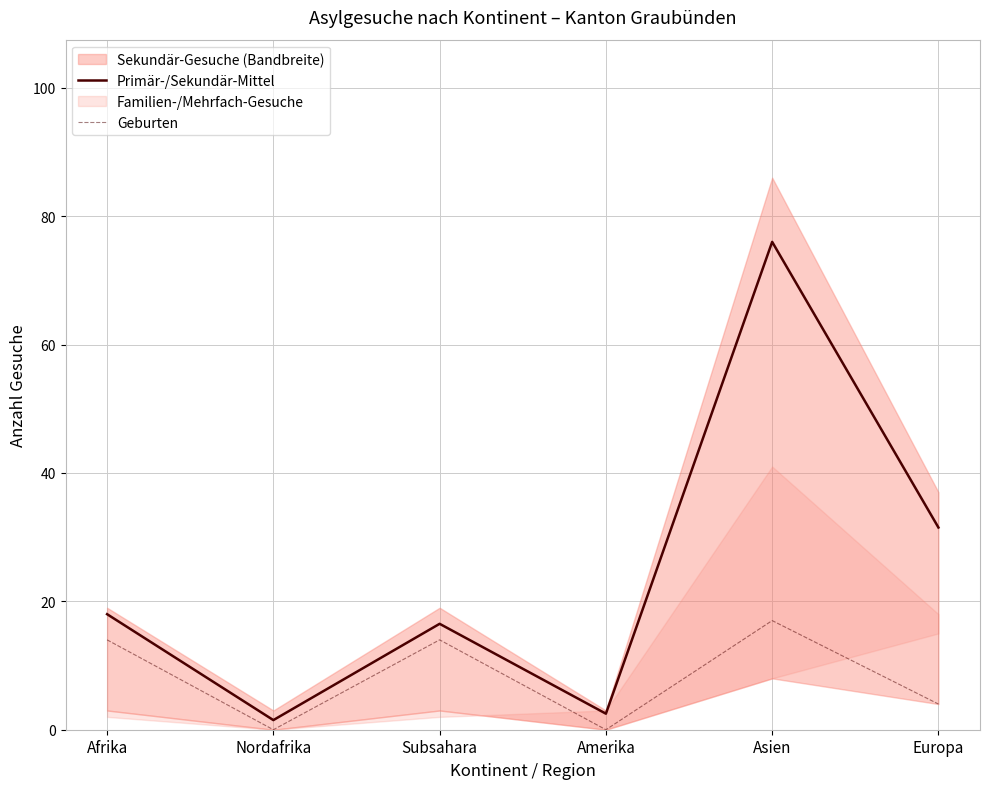

What is the difference between the maximum and second lowest values in the Primär-/Sekundär-Mittel series?

73.5